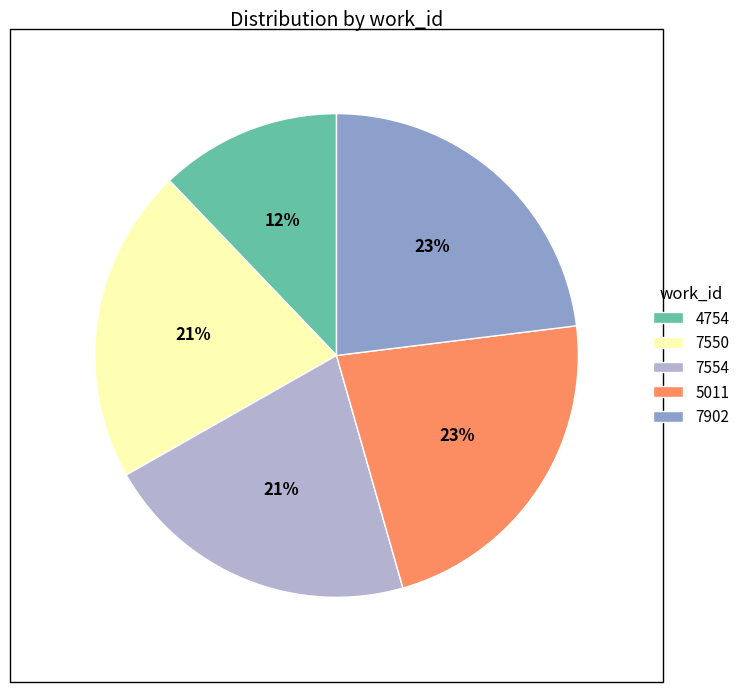

Which category has the smallest portion of the pie?

4754